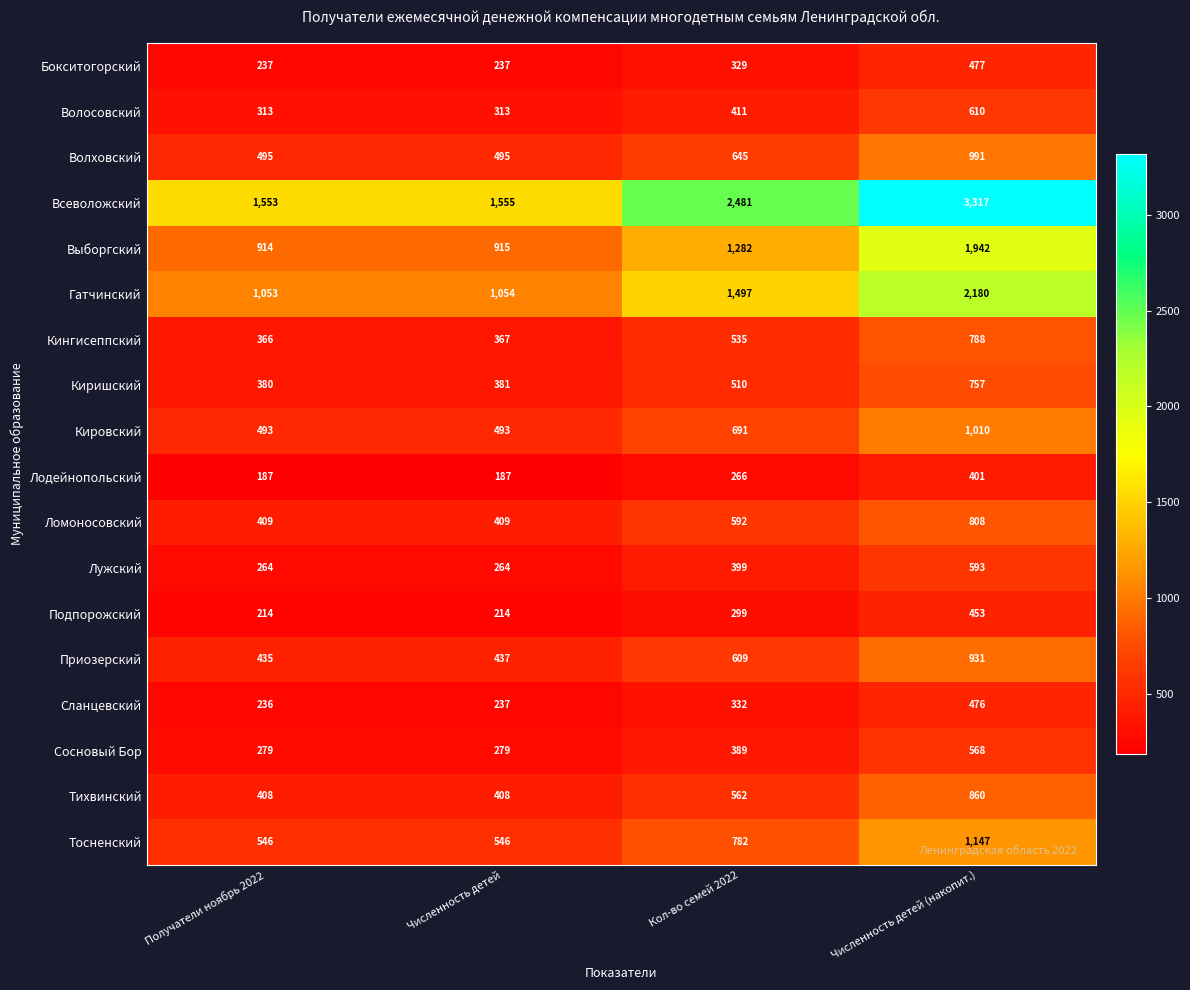

Rank the series by their maximum value, from lowest to highest.

Лодейнопольский, Подпорожский, Сланцевский, Бокситогорский, Сосновый Бор, Лужский, Волосовский, Киришский, Кингисеппский, Ломоносовский, Тихвинский, Приозерский, Волховский, Кировский, Тосненский, Выборгский, Гатчинский, Всеволожский